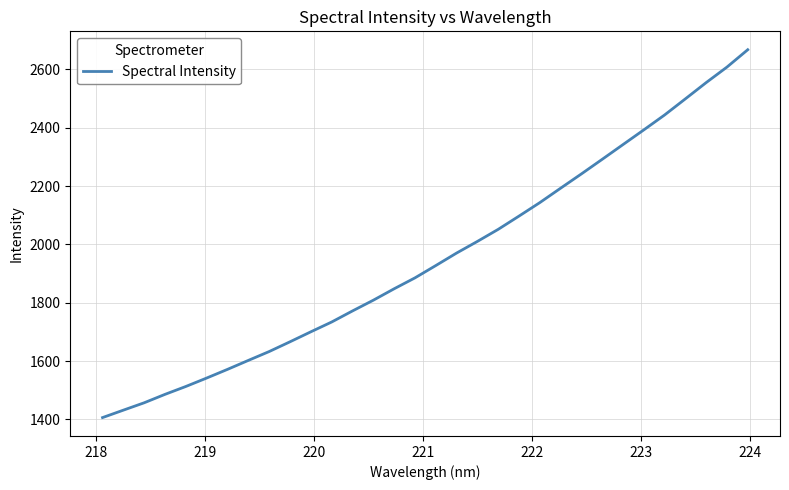

What is the difference between the maximum and minimum values?

1260.6